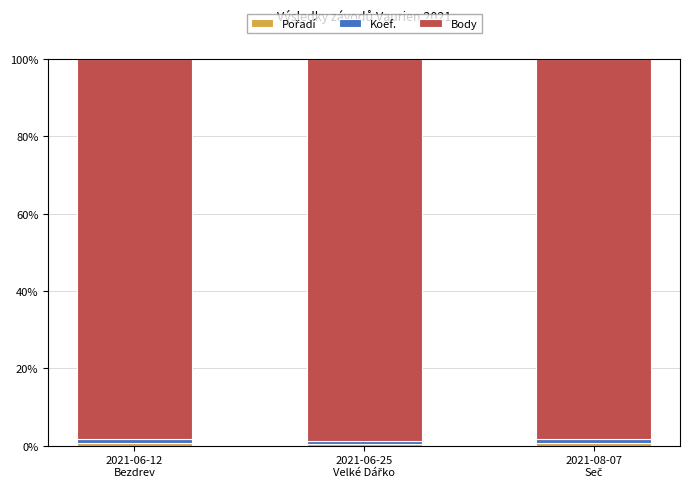

At how many categories does at least one series exceed 69?

3